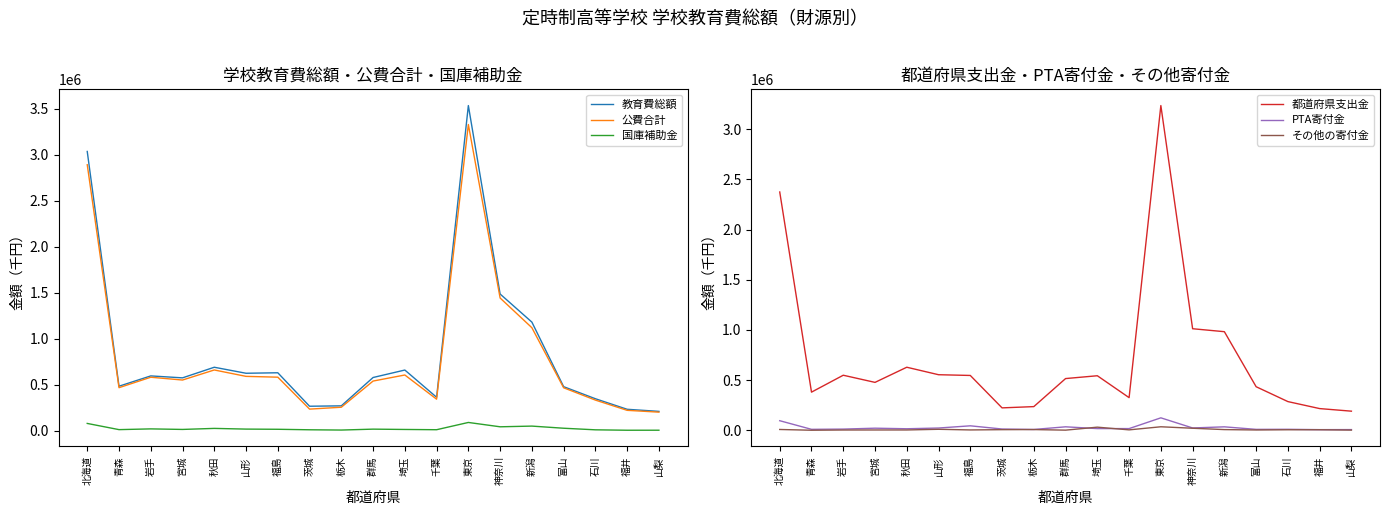

Does the chart have visible grid lines?

No